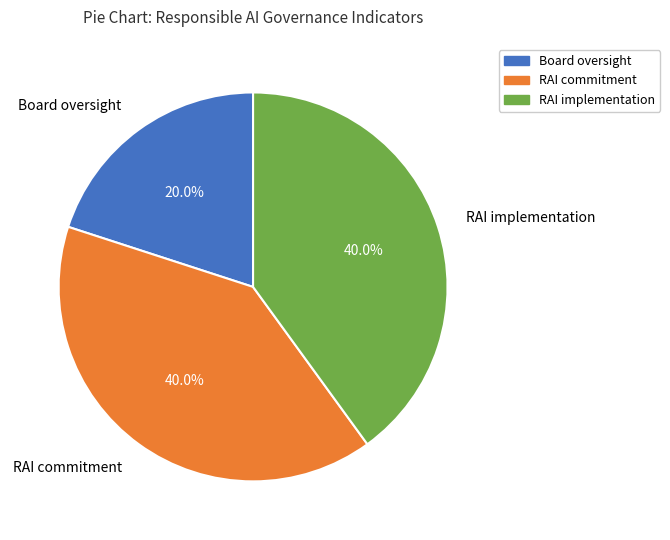

Does any single category account for the majority?

No